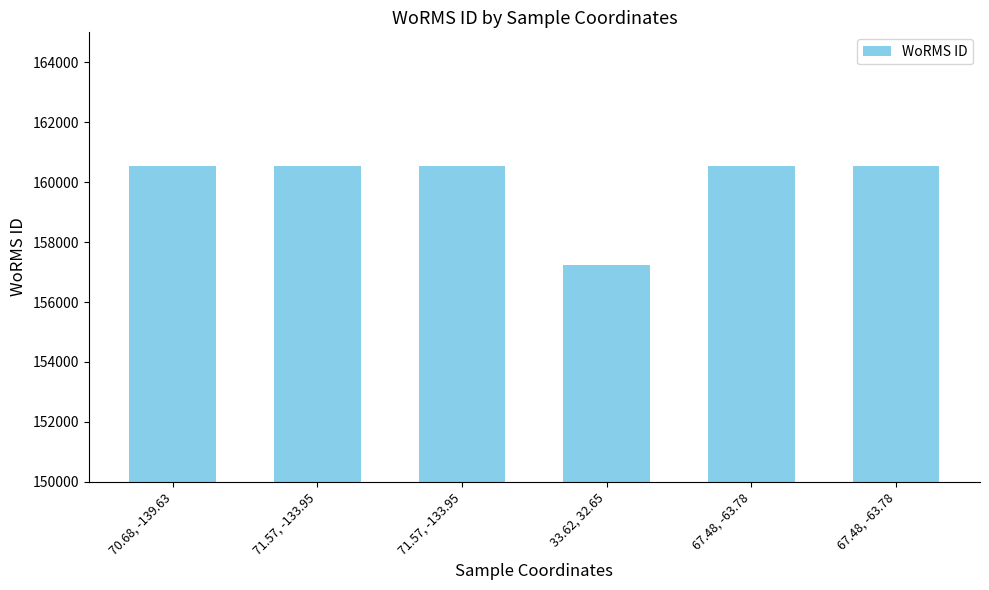

Does the chart contain stacked bars?

No